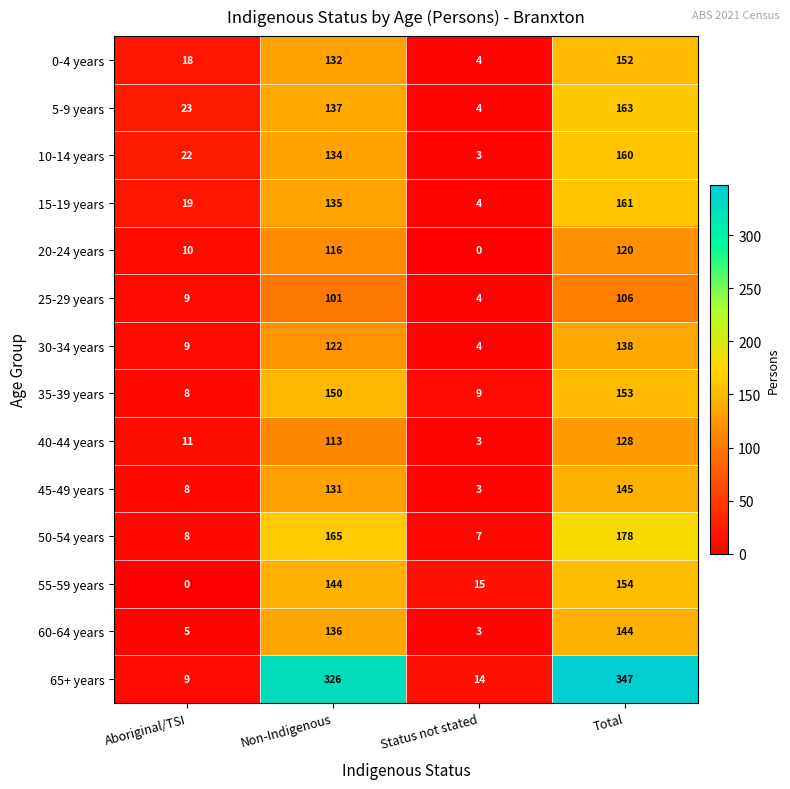

Which category has the highest value across all series?

Total